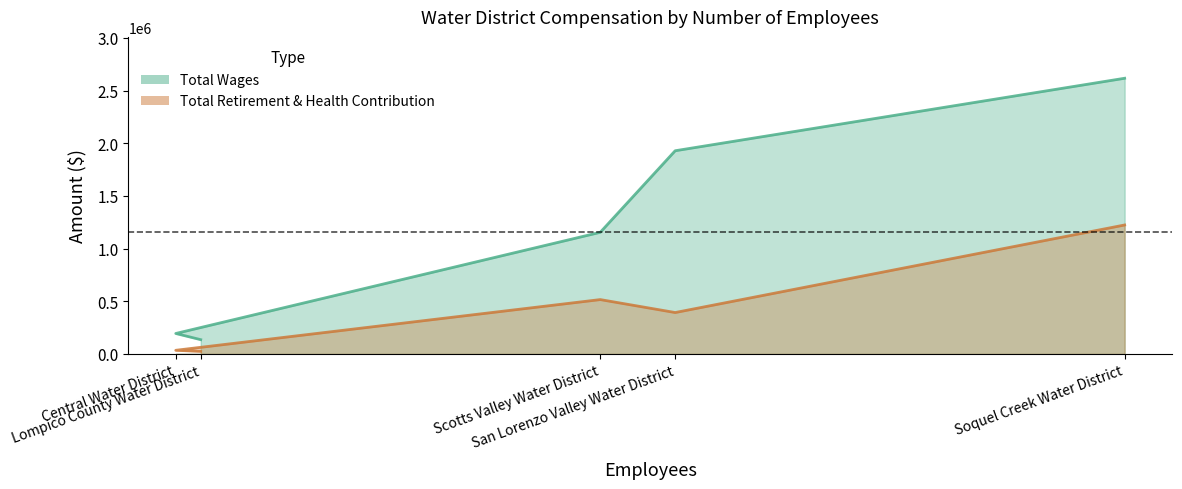

At which label does Total Retirement & Health Contribution first exceed 393502?

Scotts Valley Water District